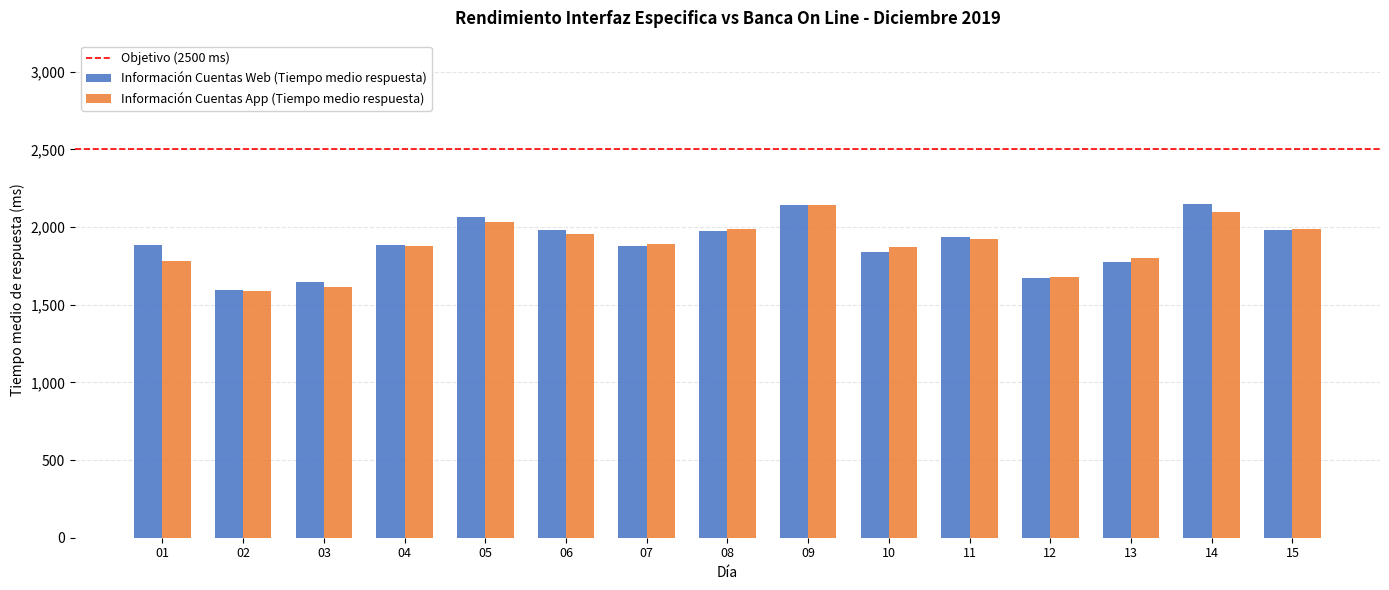

What is the total value across all series at 11?

3861.0